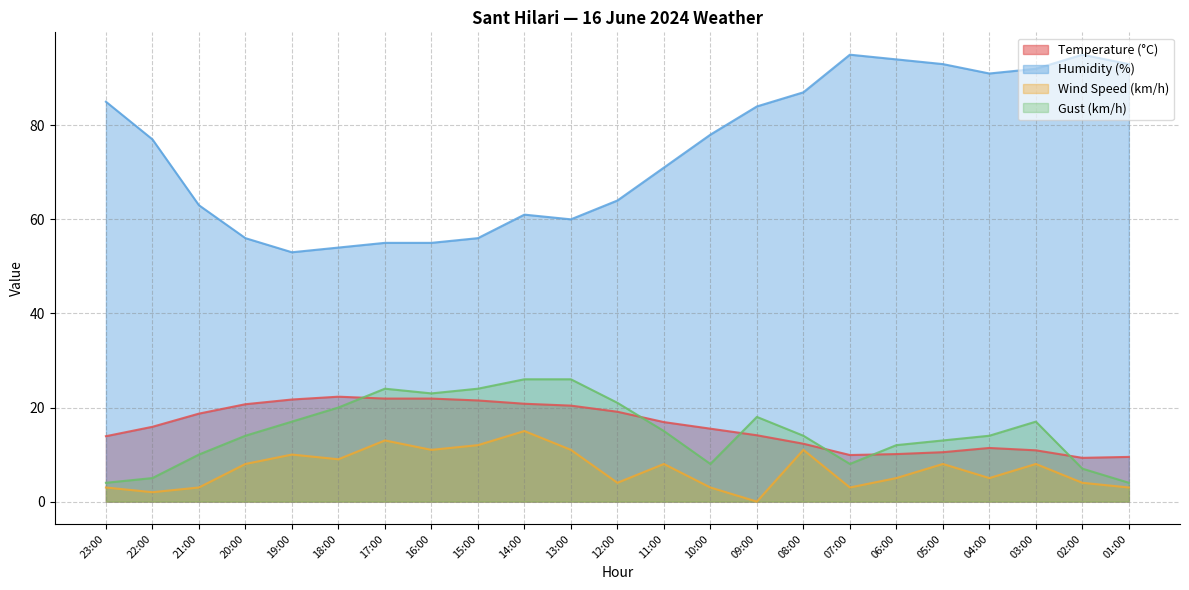

List the labels in order of Gust (km/h) value, largest first.

14:00, 13:00, 17:00, 15:00, 16:00, 12:00, 18:00, 09:00, 19:00, 03:00, 11:00, 20:00, 08:00, 04:00, 05:00, 06:00, 21:00, 10:00, 07:00, 02:00, 22:00, 23:00, 01:00